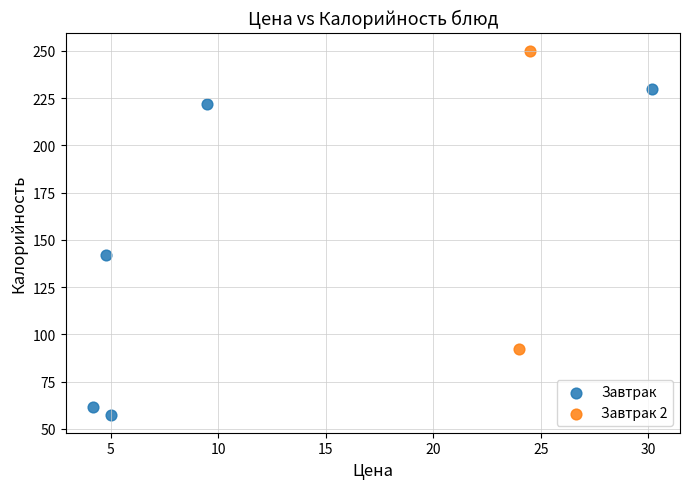

What are all the series names shown in the legend?

Завтрак, Завтрак 2